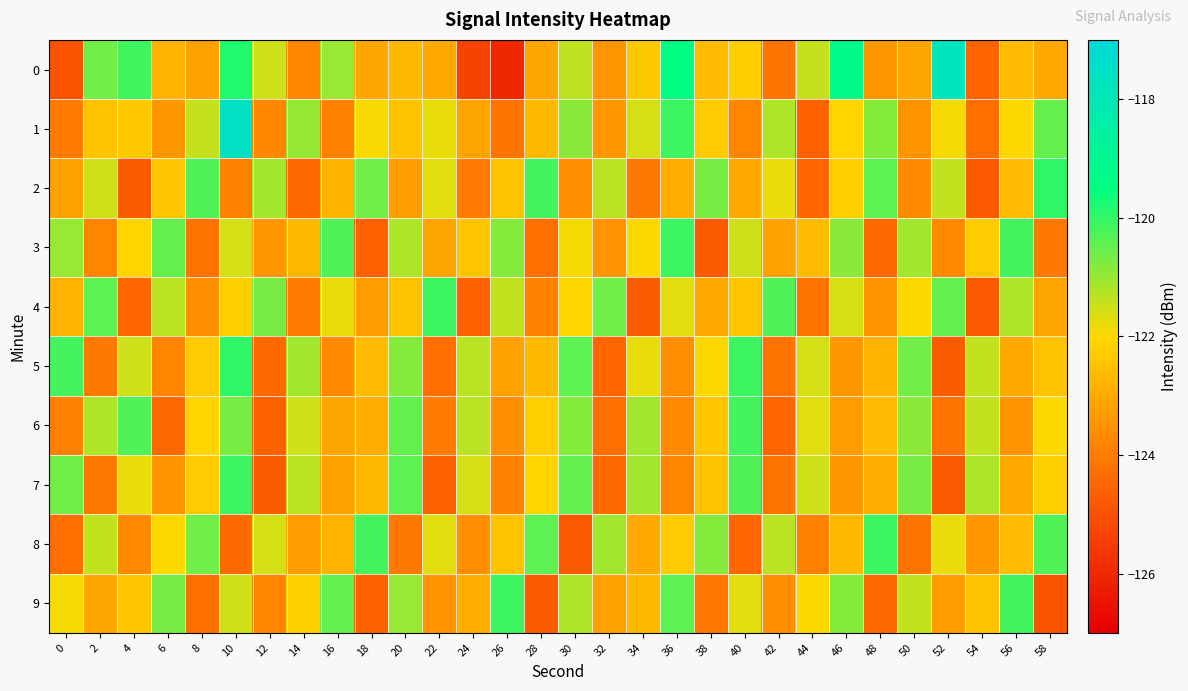

At 52, list the series in order from largest to smallest.

0, 4, 2, 8, 1, 9, 3, 6, 5, 7